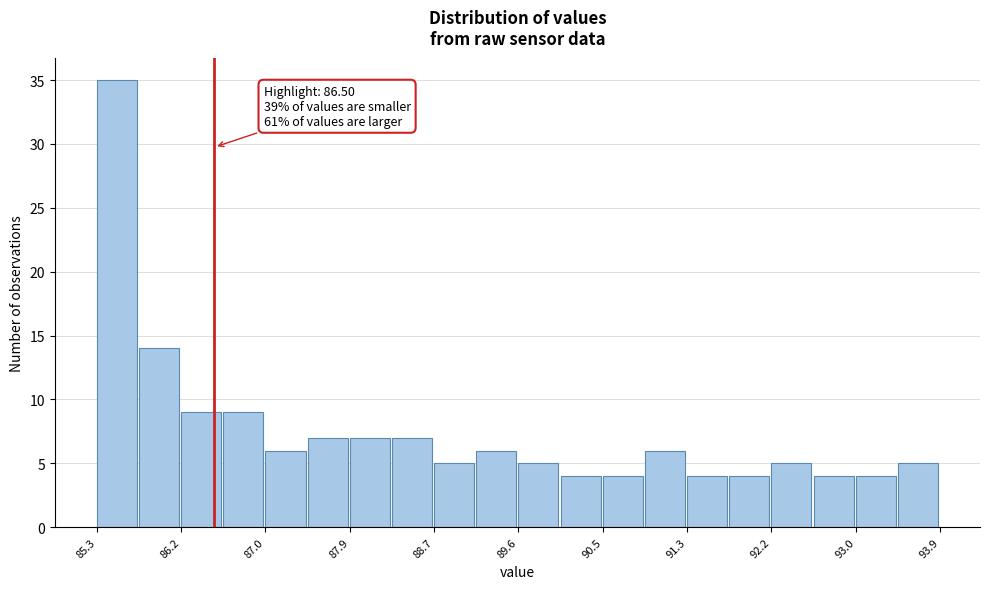

Over which range of the x-axis is the bar tallest?

85.30 to 85.73